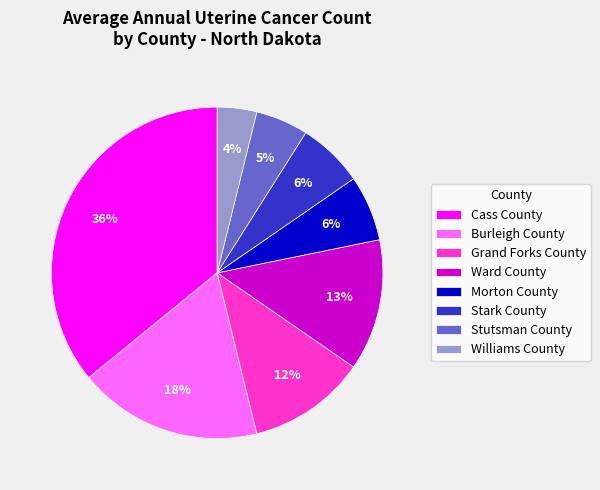

Does Stutsman County account for over 50% of the chart?

No